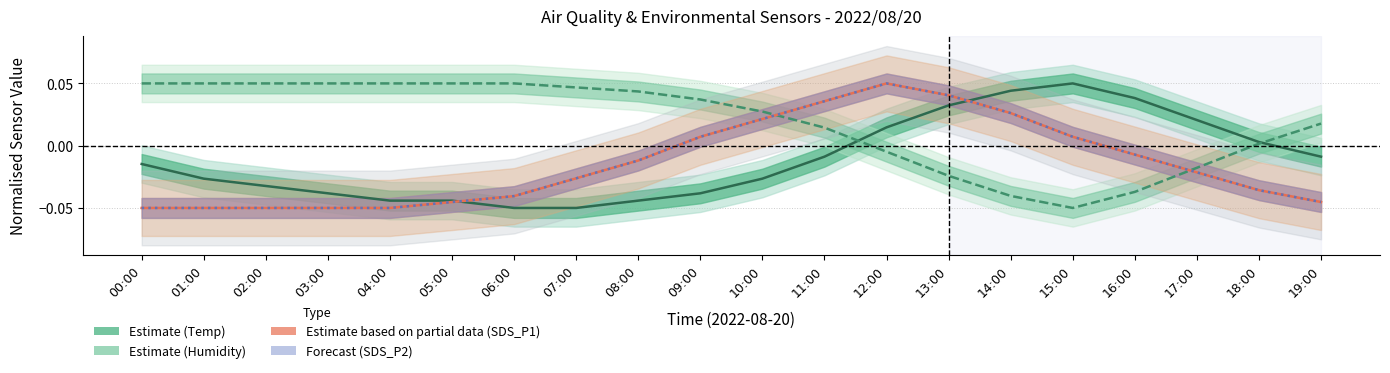

What is the highest value of the SDS_P1 (Partial) series?

0.1